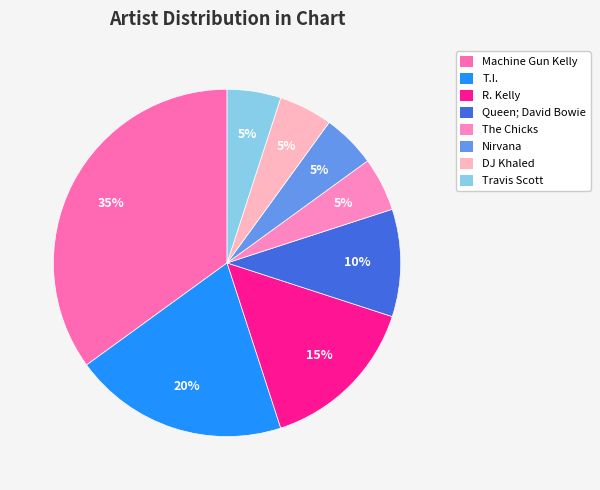

How many segments does this pie chart have?

8